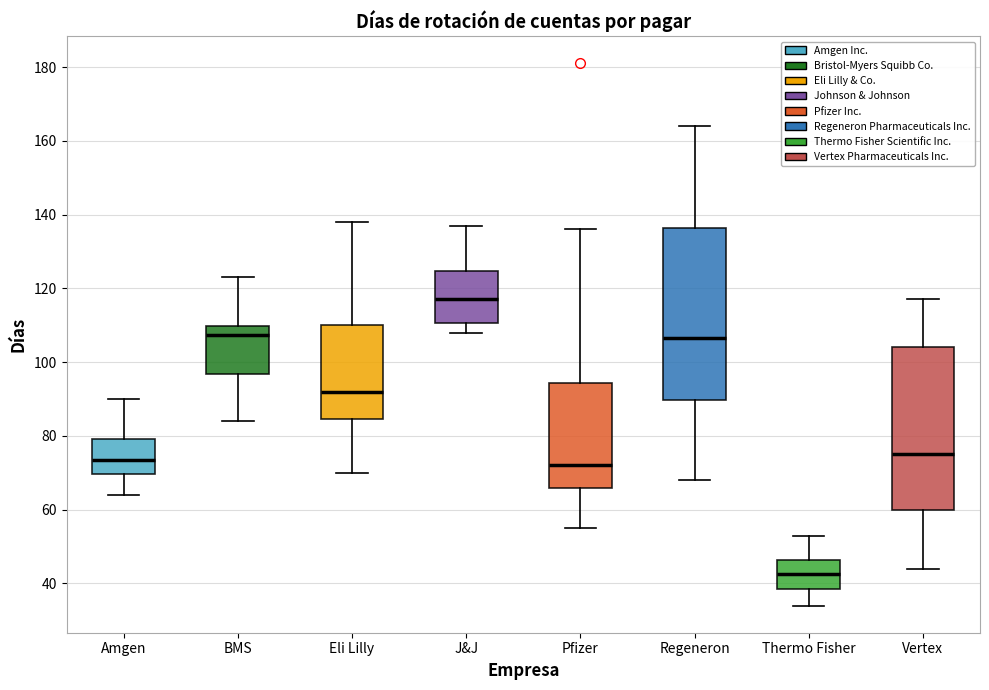

Where does the upper whisker of the box for Pfizer end on the y-axis? The values are not printed on the chart, so give them approximately, as read against the axis.

136